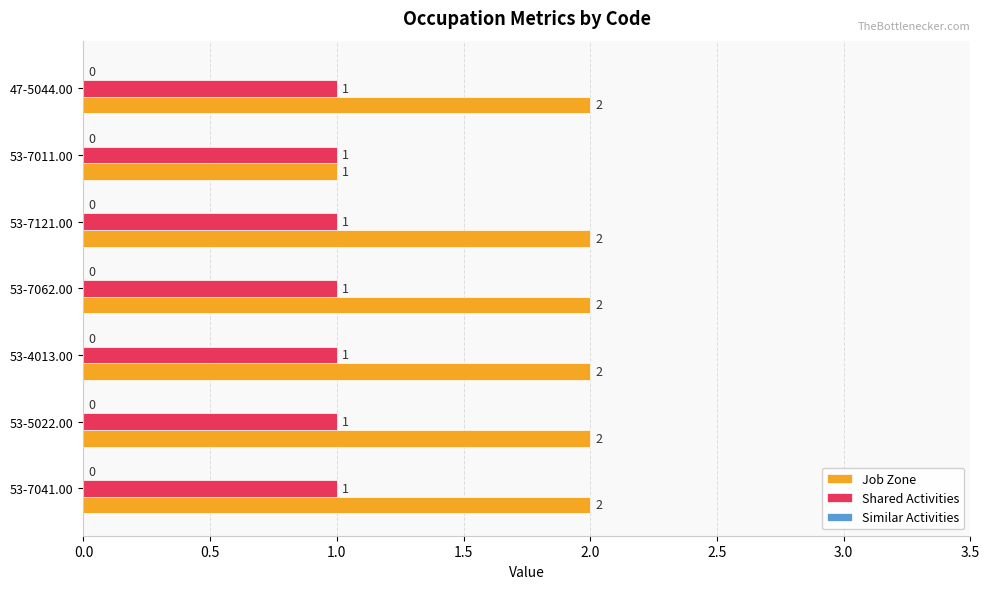

True or false: Job Zone has a value of 2 at 53-7011.00.

False